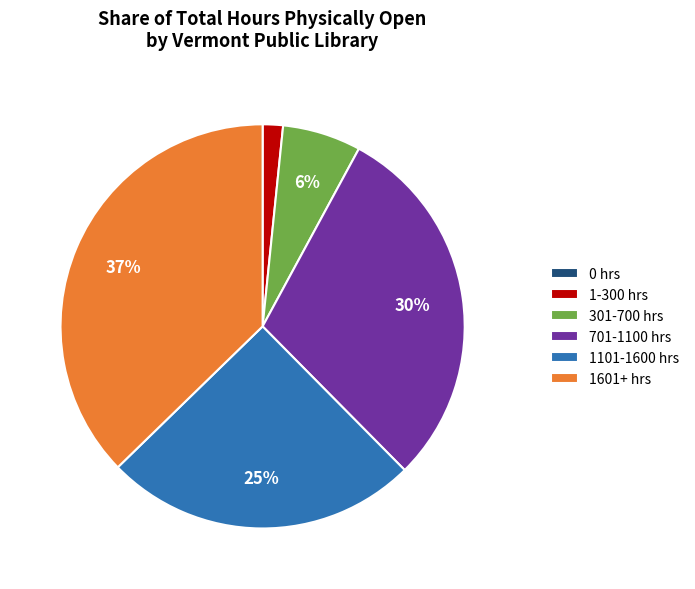

Is there a majority slice in this chart?

No